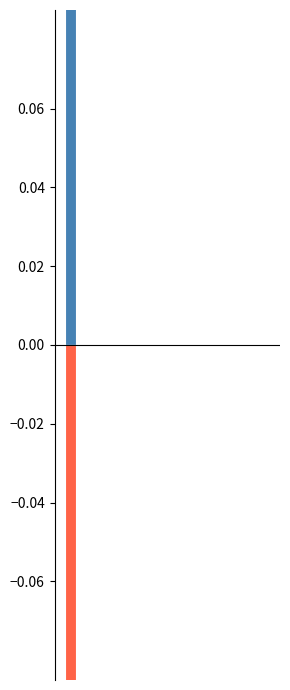

List the series in order of their overall mean, lowest first.

Electrical network deviation, Other multiple sources